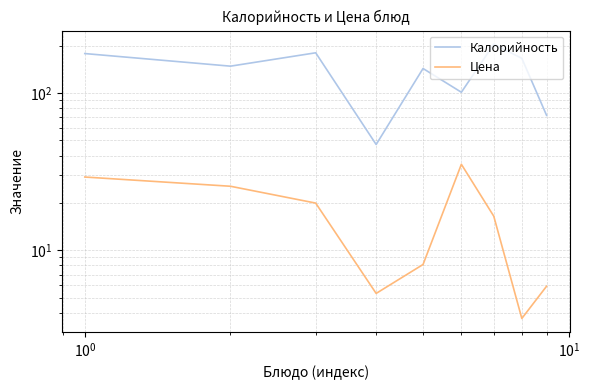

True or false: Цена has a value of 26.9 at 6.

False